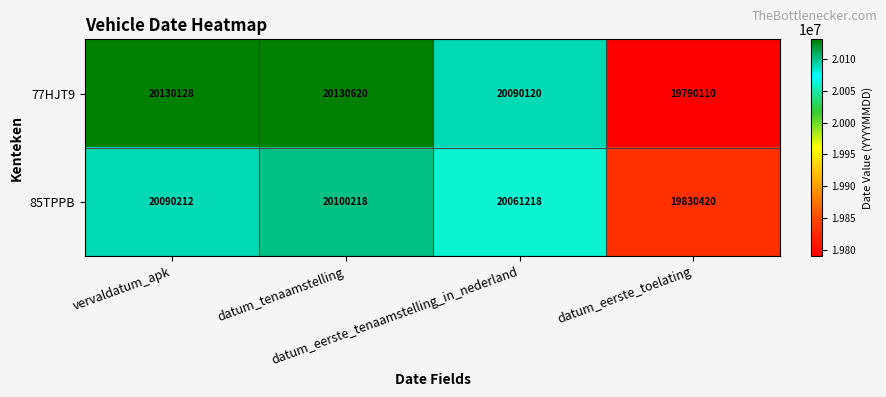

What is the maximum value for 85TPPB?

20100218